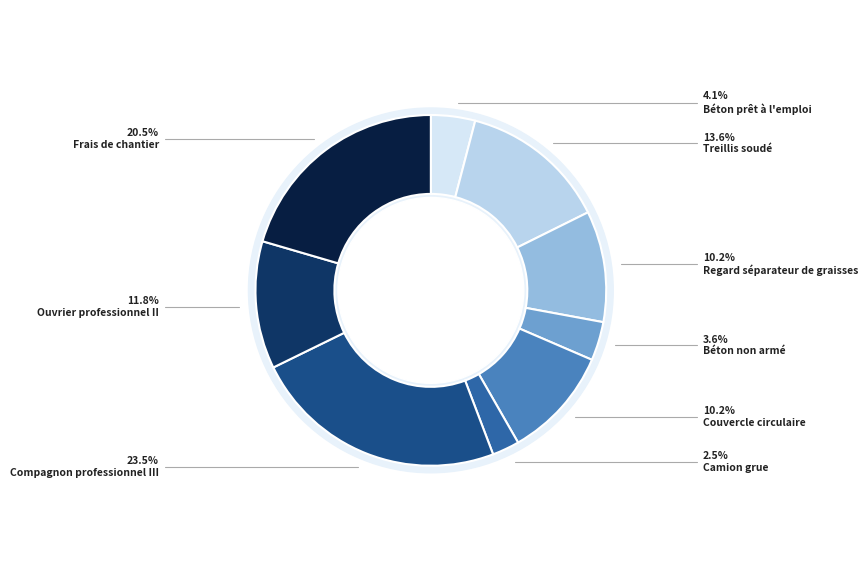

Does any single category account for the majority?

No